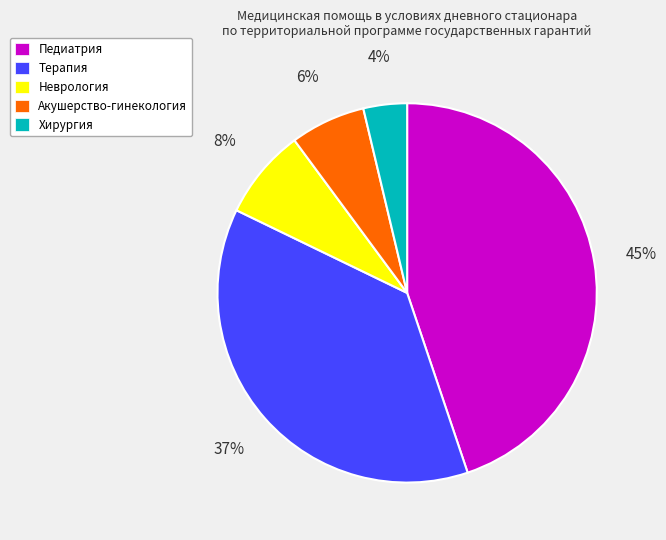

To the nearest percent, what is the combined percentage of Хирургия and Акушерство-гинекология?

10%